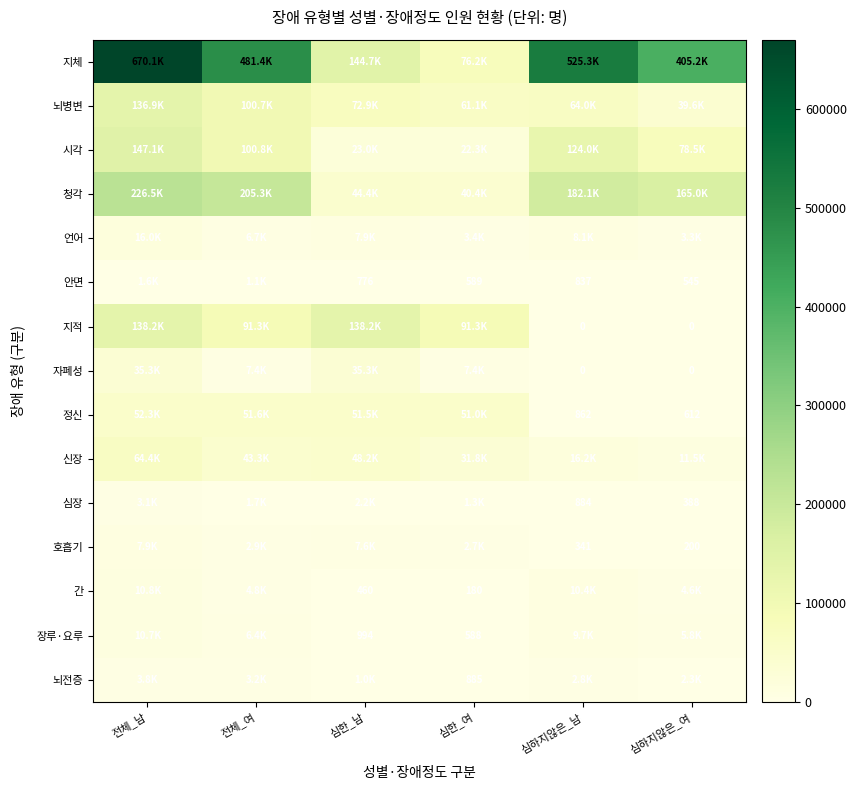

The 장루·요루 series shows 832 at 심한_여. True or false?

False